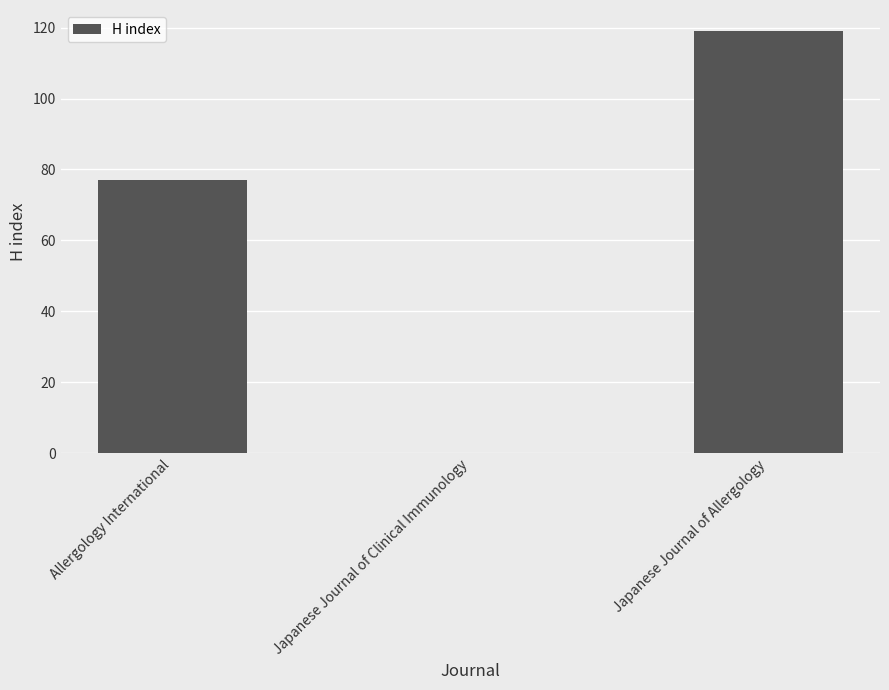

Reading left to right, list all the values displayed in this chart.

77	0	119